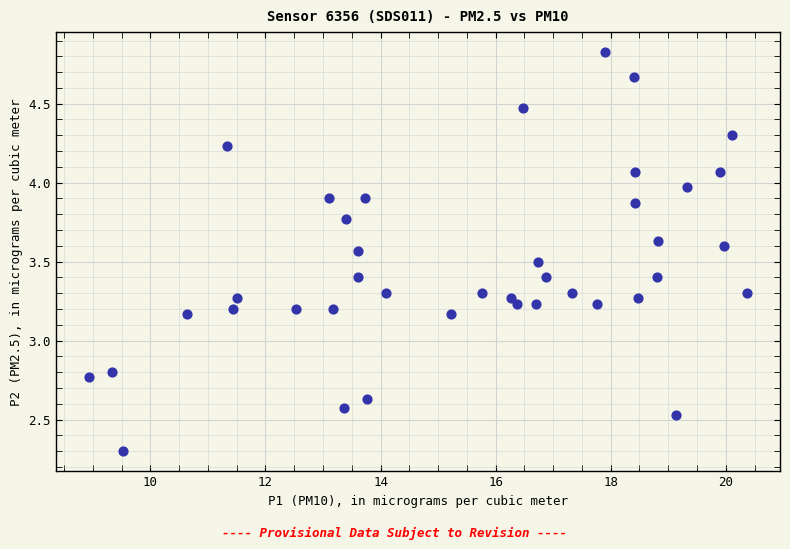

What is the range of X values (max minus min)?

11.4